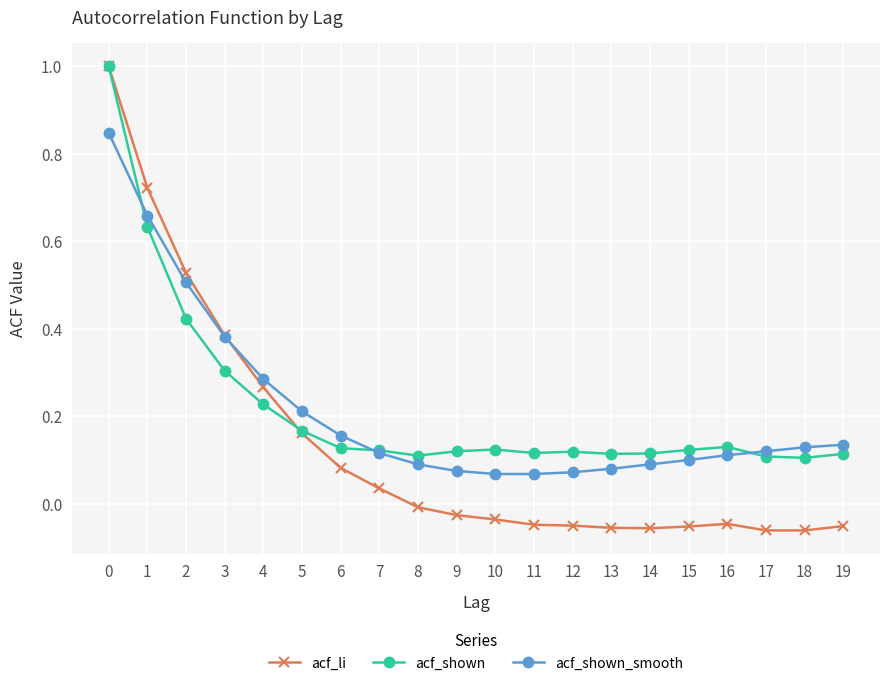

Between 3 and 7, which series saw the biggest shift?

acf_li